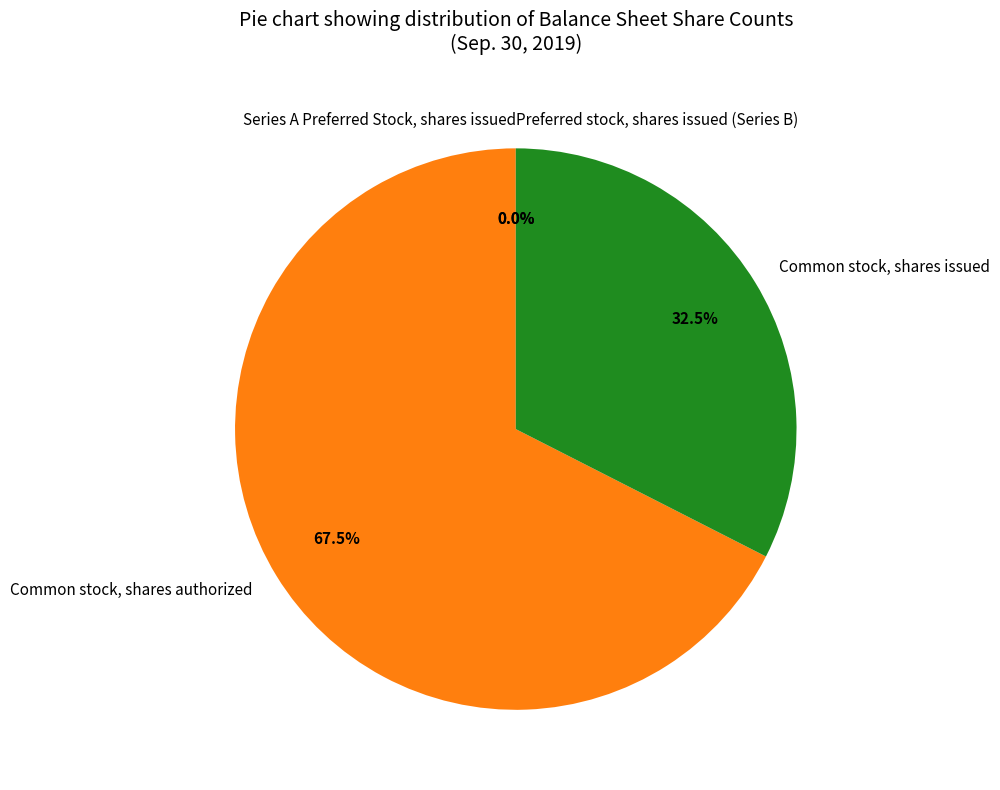

Which category has the biggest portion of the pie?

Common stock, shares authorized